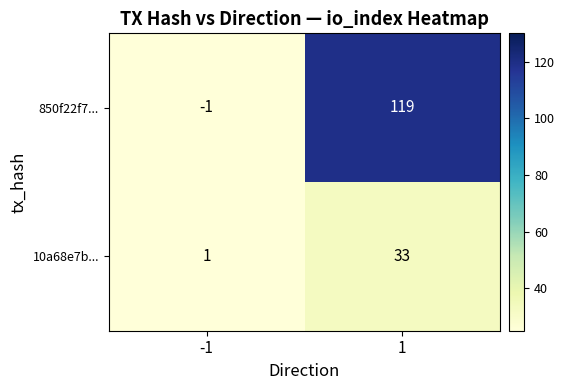

Between -1 and 1, which series saw the biggest shift?

850f22f7...